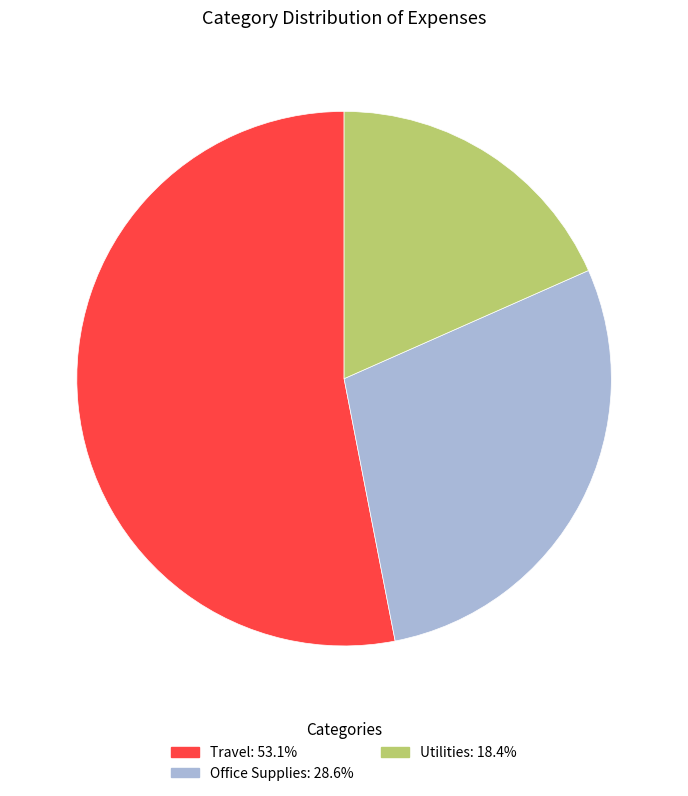

How many slices are in this pie chart?

3